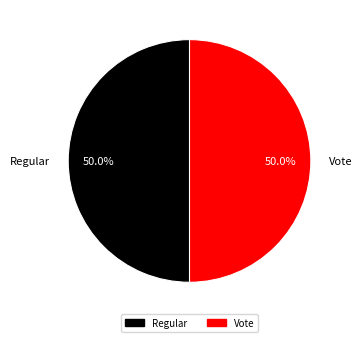

What portion of the pie excludes Vote?

50.0%